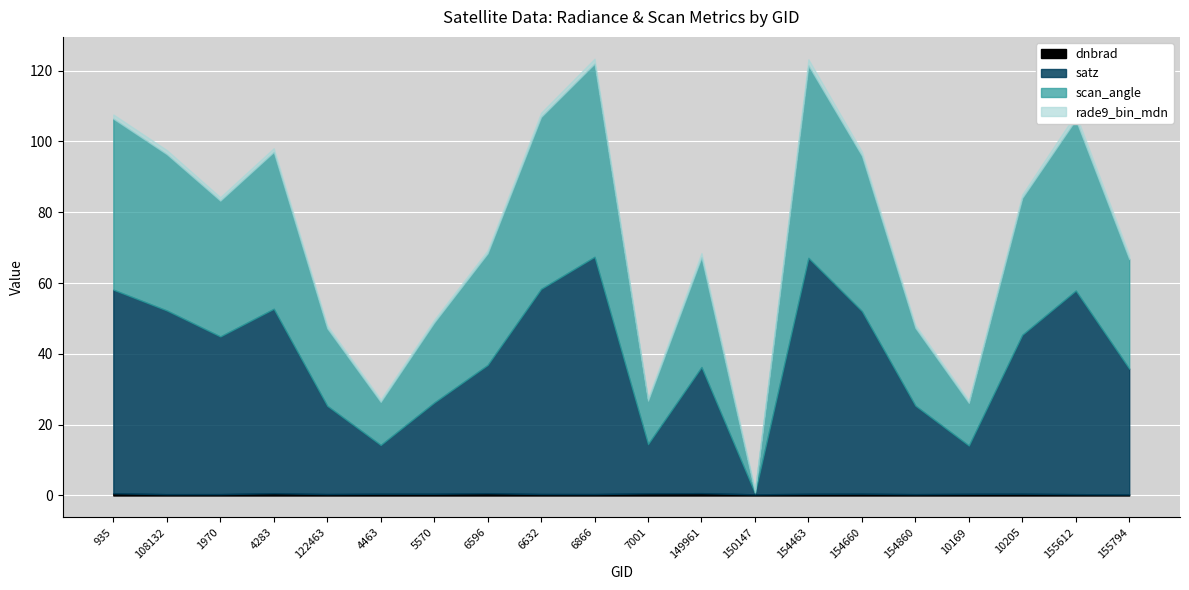

List the labels in order of scan_angle value, largest first.

6866, 154463, 6632, 935, 155612, 4283, 108132, 154660, 10205, 1970, 6596, 149961, 155794, 5570, 154860, 122463, 7001, 4463, 10169, 150147